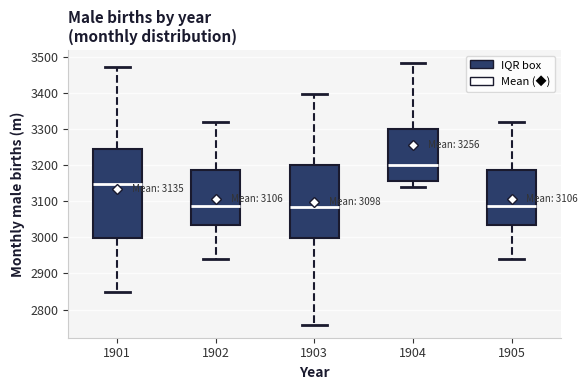

Which box is the tallest, from its lower edge to its upper edge?

1901